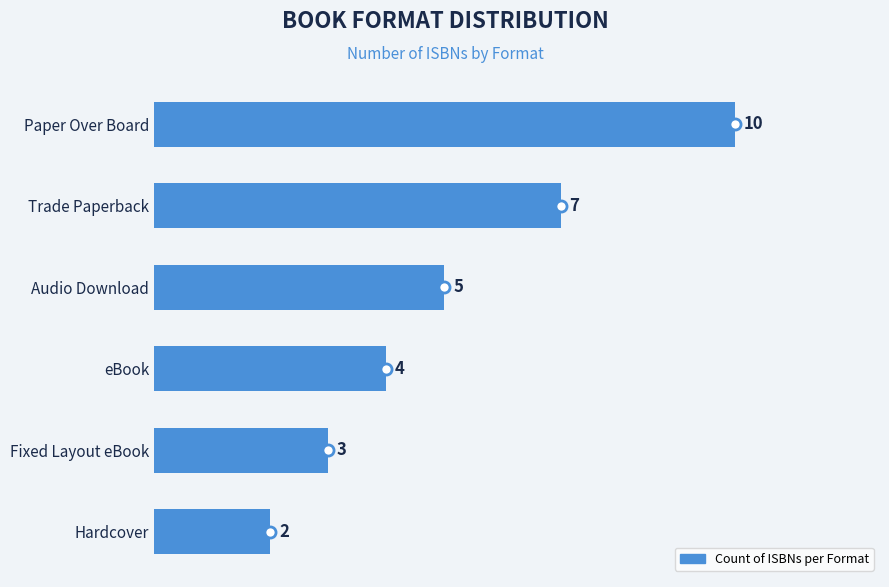

What is the label of the 3rd bar from the top?

Audio Download